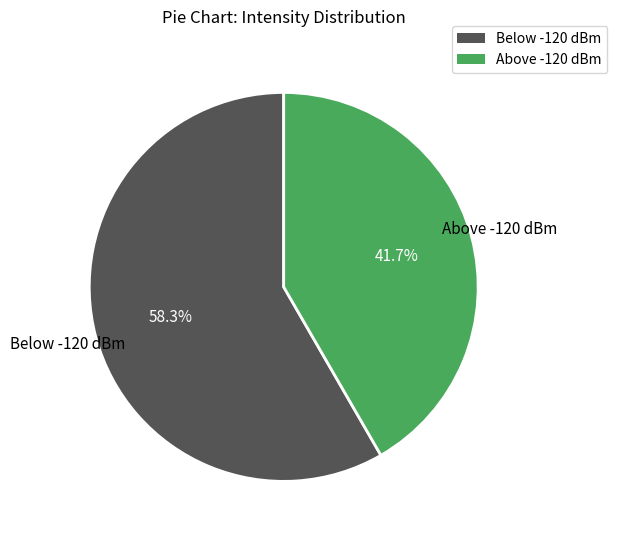

What is the majority slice?

Below -120 dBm